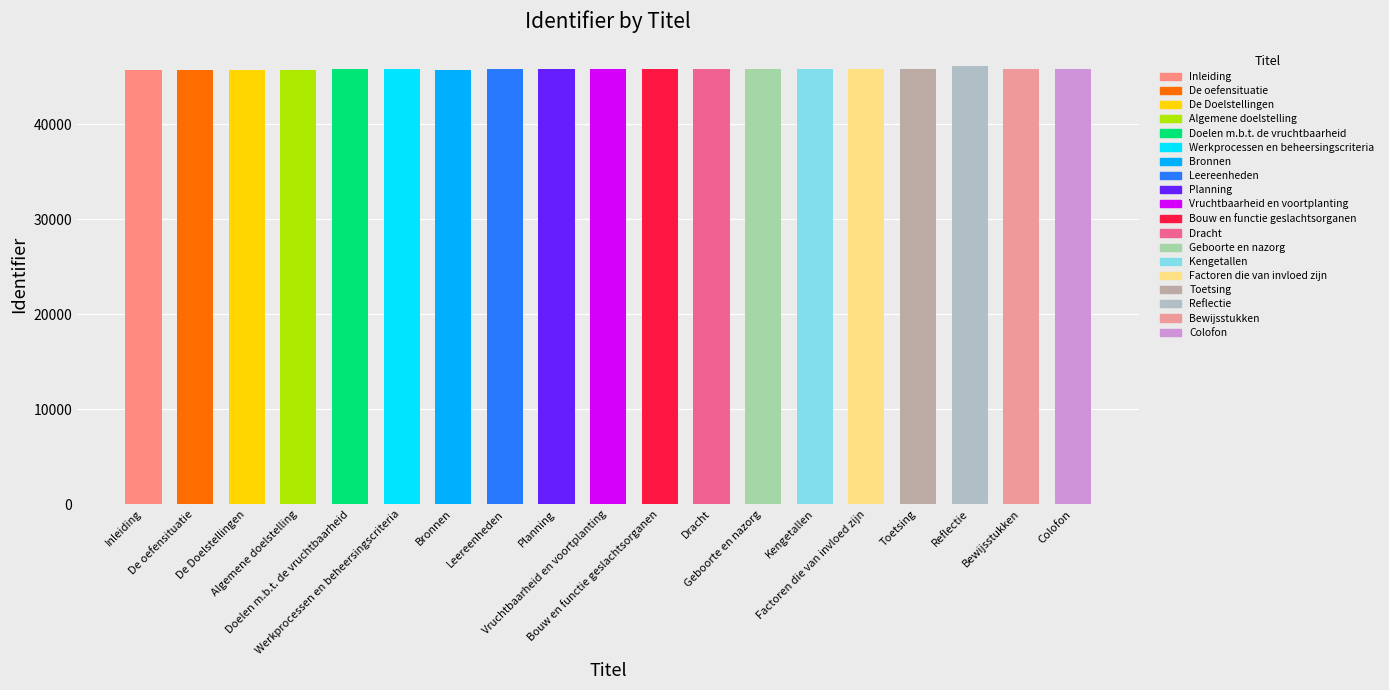

Rank the categories by value from highest to lowest.

Reflectie, Toetsing, Bewijsstukken, Colofon, Factoren die van invloed zijn, Kengetallen, Bouw en functie geslachtsorganen, Geboorte en nazorg, Dracht, Planning, Vruchtbaarheid en voortplanting, Leereenheden, Werkprocessen en beheersingscriteria, Doelen m.b.t. de vruchtbaarheid, De oefensituatie, Algemene doelstelling, De Doelstellingen, Bronnen, Inleiding